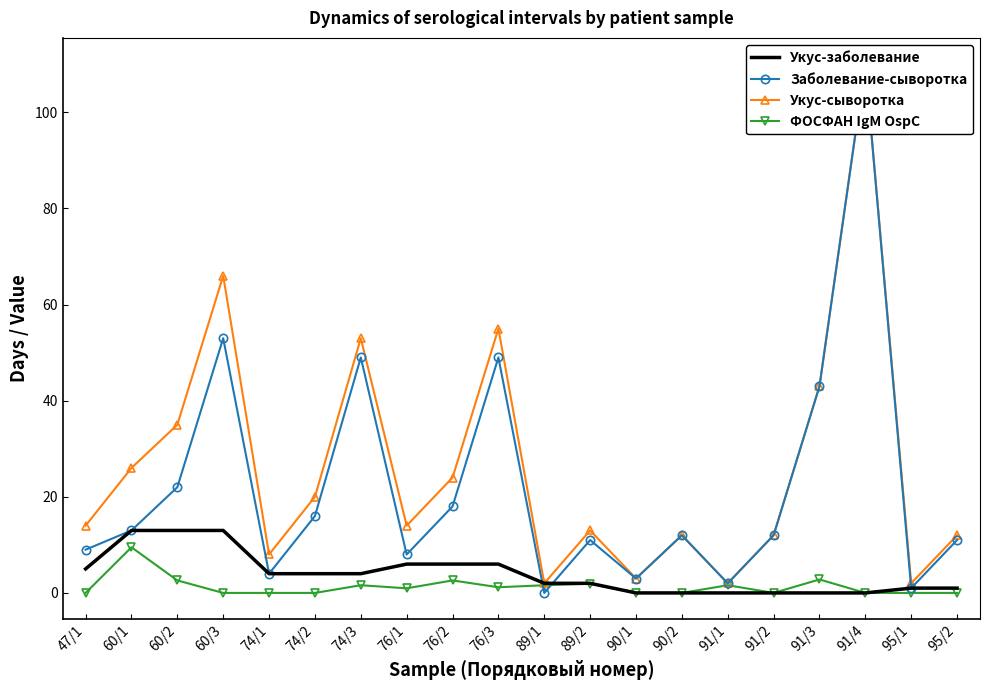

Is the value of Укус-сыворотка at 89/1 greater than the value of Укус-заболевание at 60/1?

No